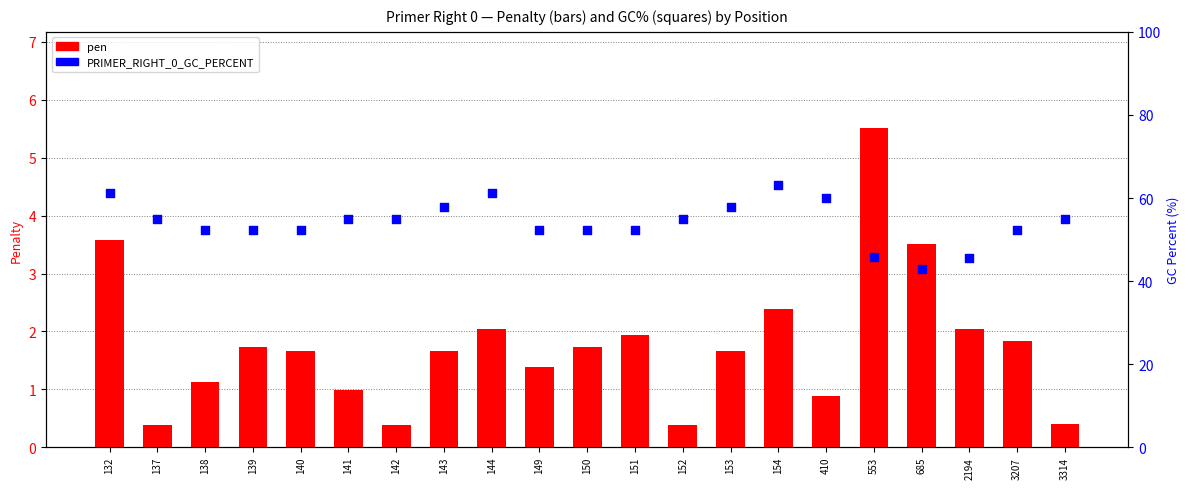

Which series contains the lowest Y value?

pen